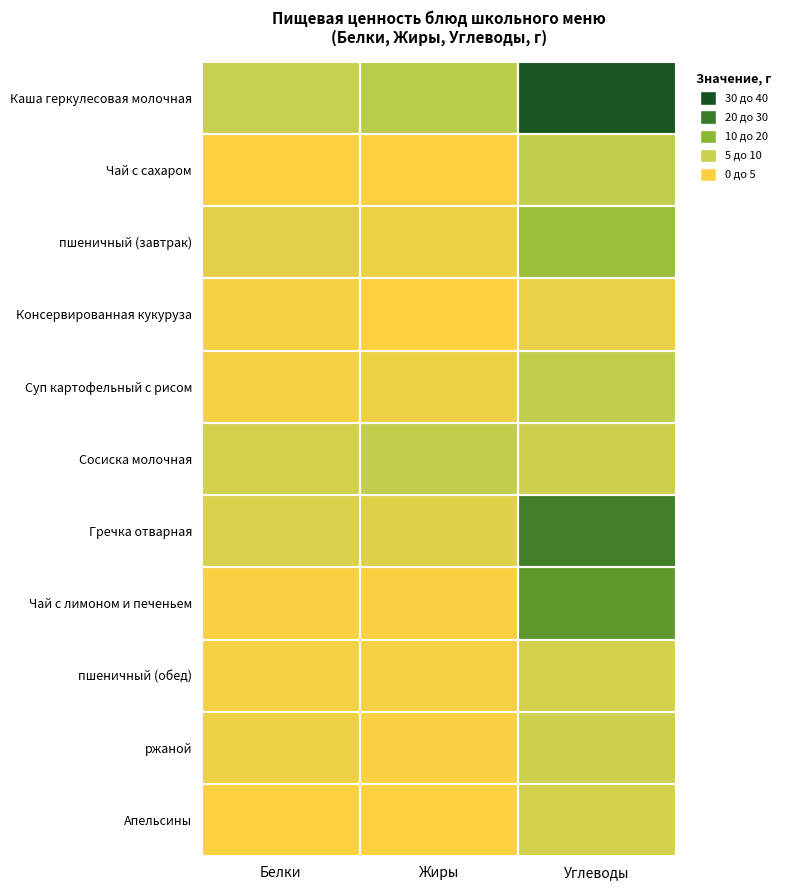

Reading left to right, list all the values displayed in this chart.

Каша геркулесовая молочная: Белки=10	Жиры=12	Углеводы=39
Чай с сахаром: Белки=0	Жиры=0	Углеводы=11
пшеничный (завтрак): Белки=5	Жиры=3	Углеводы=17
Консервированная кукуруза: Белки=2	Жиры=0	Углеводы=4
Суп картофельный с рисом: Белки=2	Жиры=3	Углеводы=11
Сосиска молочная: Белки=8	Жиры=11	Углеводы=9
Гречка отварная: Белки=7	Жиры=6	Углеводы=29
Чай с лимоном и печеньем: Белки=1	Жиры=1	Углеводы=25
пшеничный (обед): Белки=2	Жиры=2	Углеводы=8
ржаной: Белки=3	Жиры=1	Углеводы=9
Апельсины: Белки=0	Жиры=0	Углеводы=8